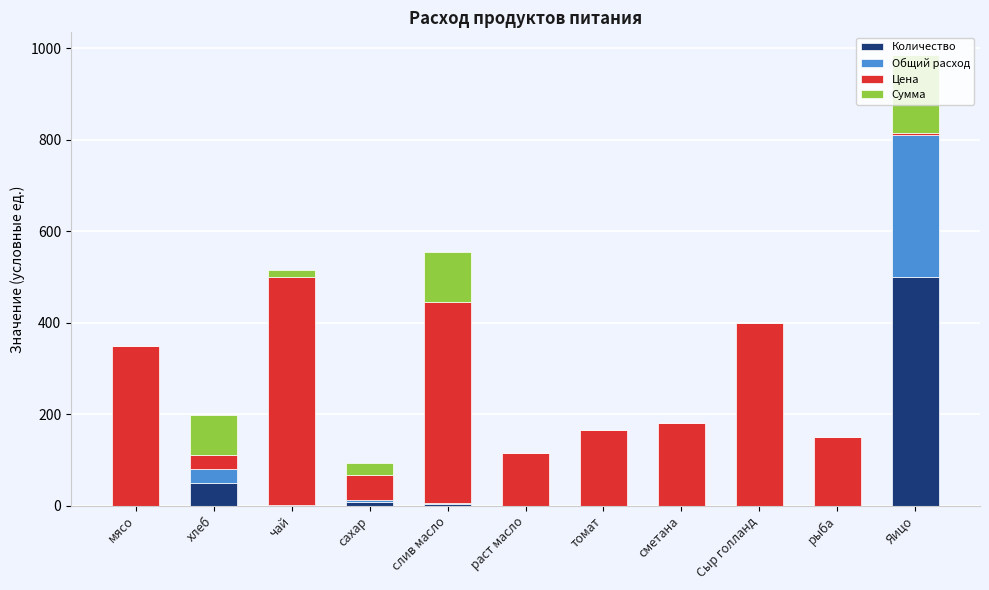

What is the sum of the Количество values at хлеб and раст масло?

50.0